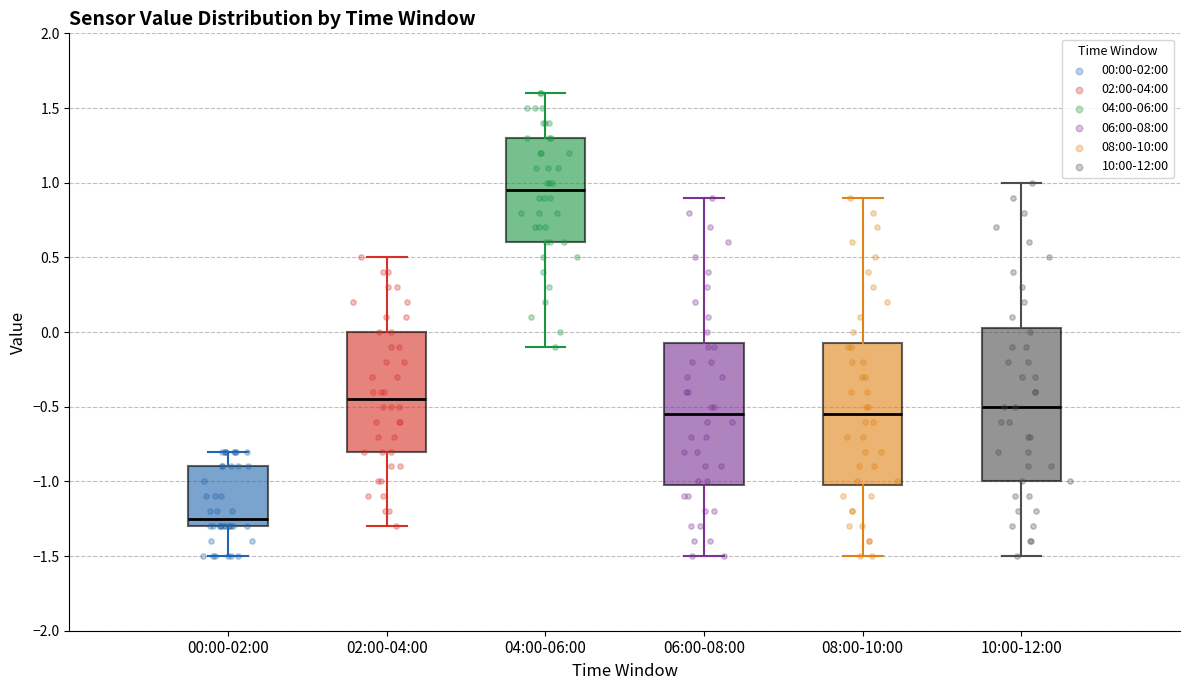

Reading left to right, transcribe this box plot: for each box, give where its median line is, the range the box spans, and where its two whiskers end, as read against the y-axis. The values are not printed on the chart, so give them approximately, as read against the axis.

00:00-02:00: median -1.25, box -1.30 to -0.90, whiskers -1.50 to -0.80
02:00-04:00: median -0.45, box -0.80 to 0.00, whiskers -1.30 to 0.50
04:00-06:00: median 0.95, box 0.60 to 1.30, whiskers -0.10 to 1.60
06:00-08:00: median -0.55, box -1.00 to -0.05, whiskers -1.50 to 0.90
08:00-10:00: median -0.55, box -1.00 to -0.05, whiskers -1.50 to 0.90
10:00-12:00: median -0.50, box -1.00 to 0.05, whiskers -1.50 to 1.00